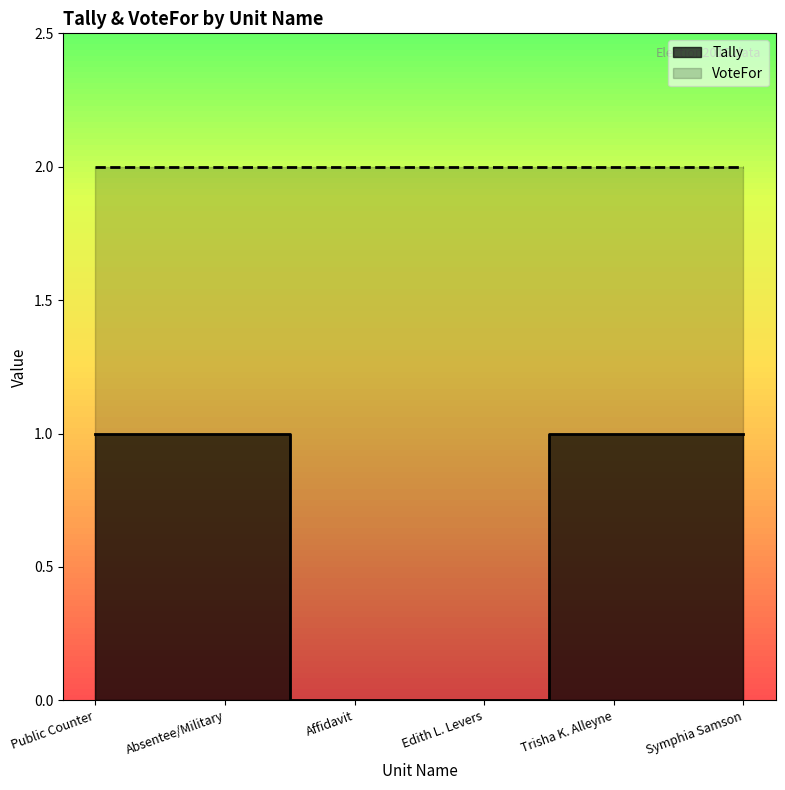

The value at Absentee/Military is 1. True or false?

False